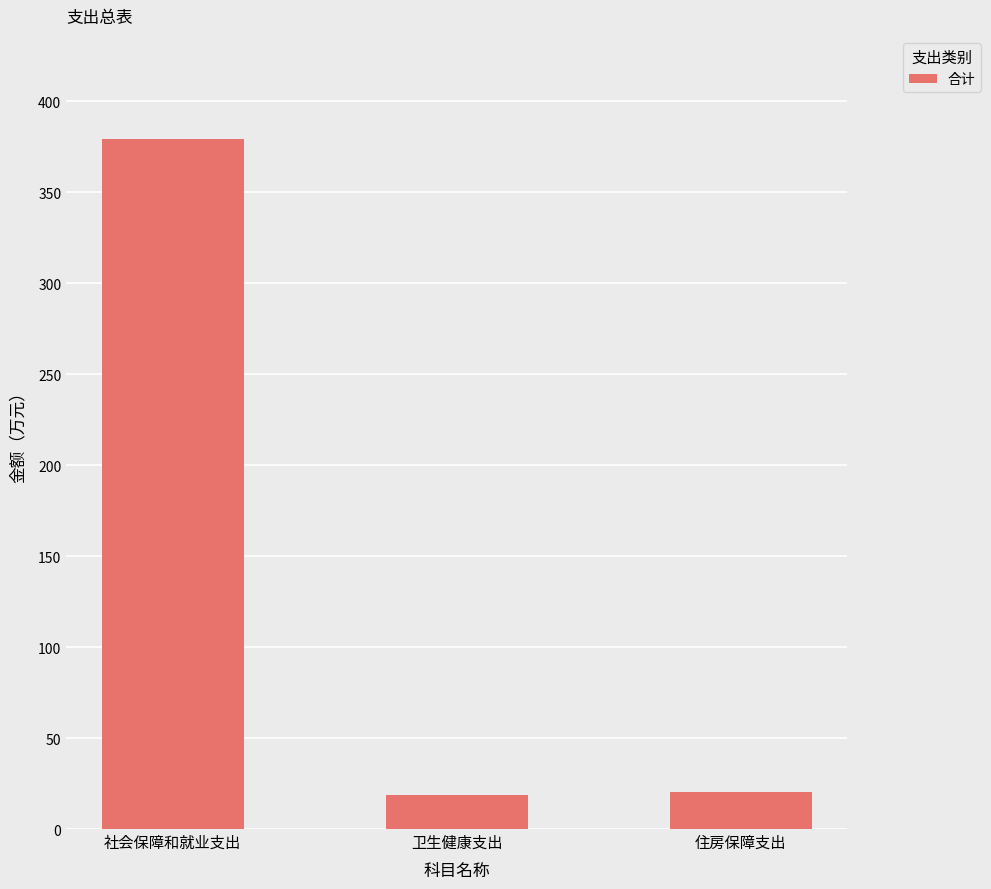

What is the label of the 3rd bar from the right?

社会保障和就业支出